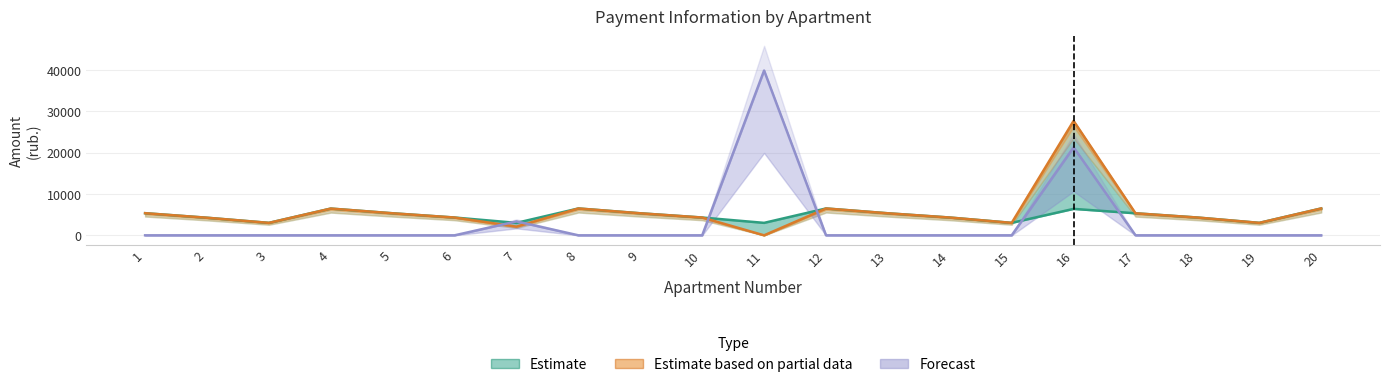

True or false: Forecast has more than 1 points higher than both neighbors.

True